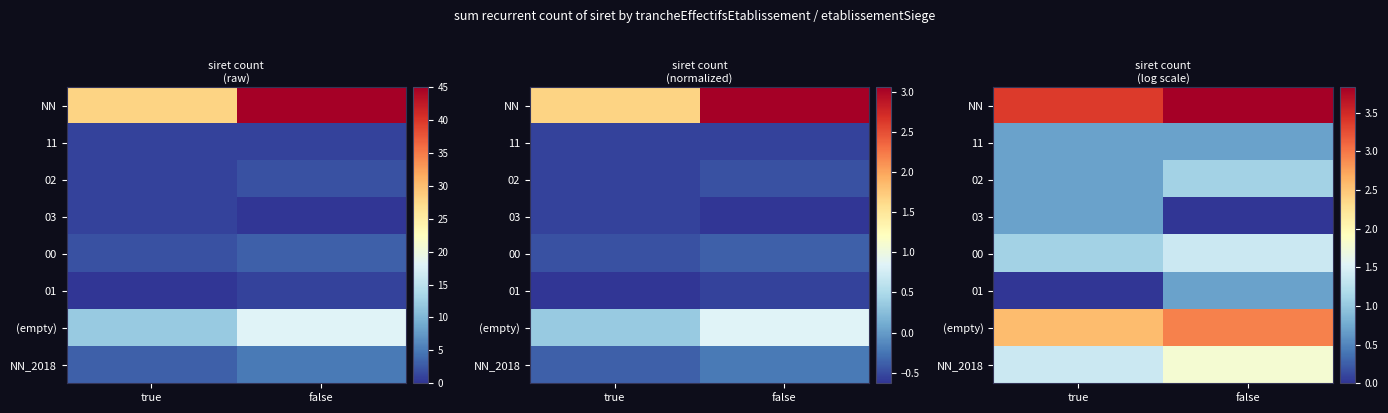

How many distinct data groups are displayed?

8